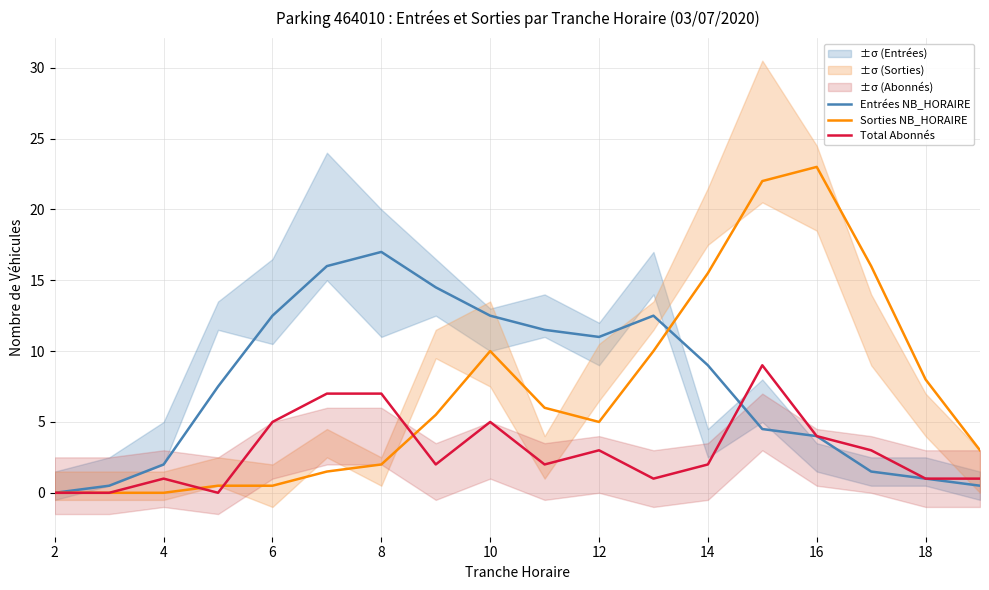

What is the maximum value for Sorties NB_HORAIRE?

23.0